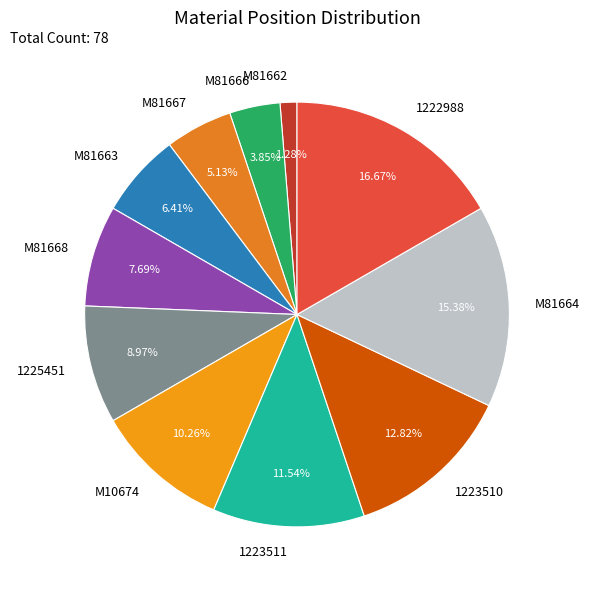

Between M81663 and M81662, which is larger?

M81663